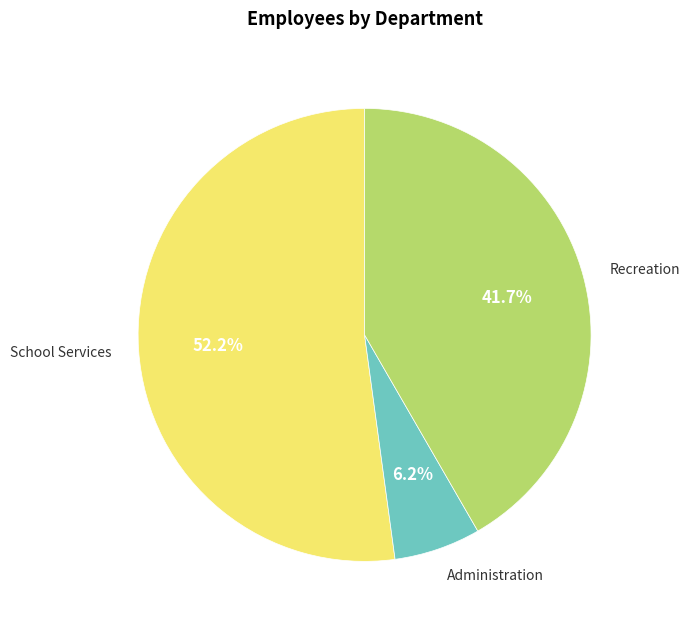

Which slice represents more than half of the pie?

School Services